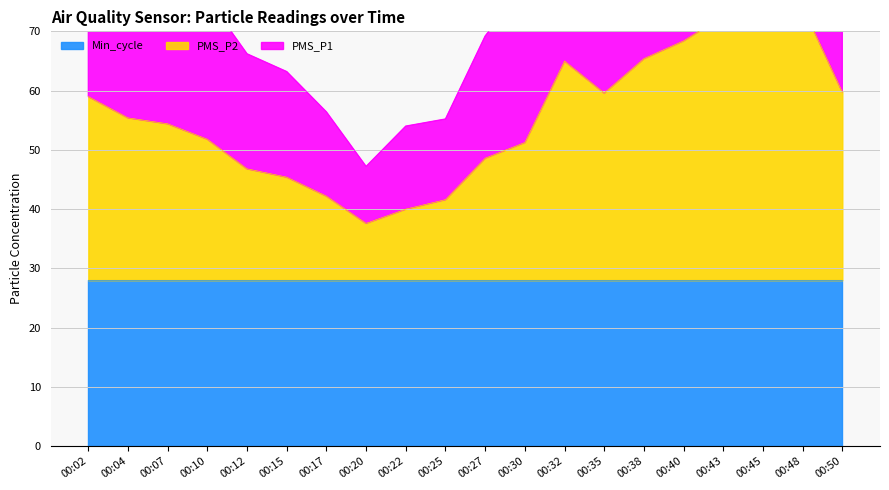

At which label is PMS_P1 closest to 88?

00:02